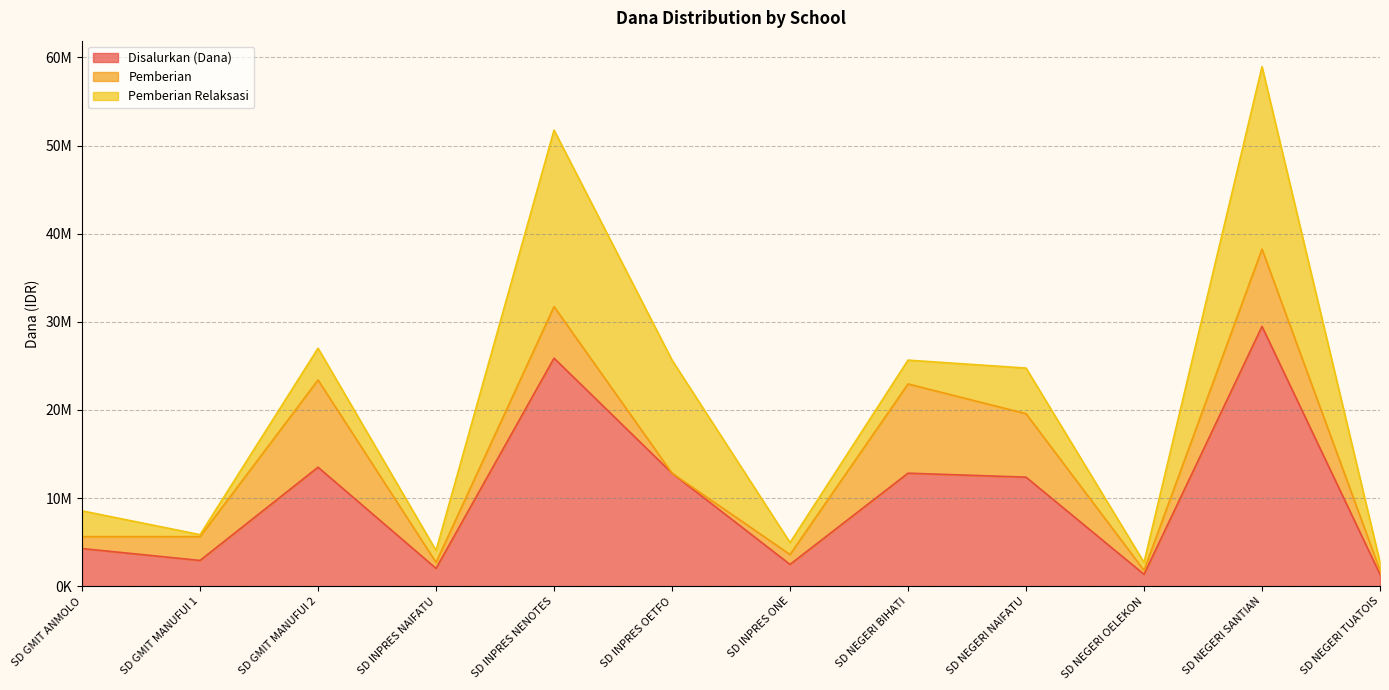

At how many categories does at least one series exceed 10402465?

6